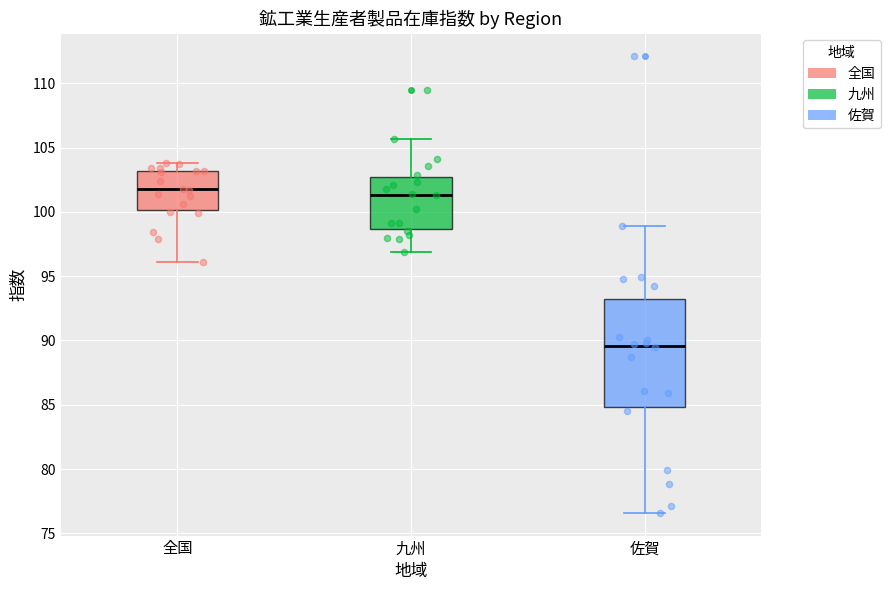

Reading left to right, read every box against the y-axis: the position of its median line, the range the box covers, and the ends of its whiskers. The values are not printed on the chart, so give them approximately, as read against the axis.

全国: median 102.0, box 100.0 to 103.0, whiskers 96.0 to 104.0
九州: median 101.5, box 98.5 to 103.0, whiskers 97.0 to 105.5
佐賀: median 89.5, box 85.0 to 93.0, whiskers 76.5 to 99.0